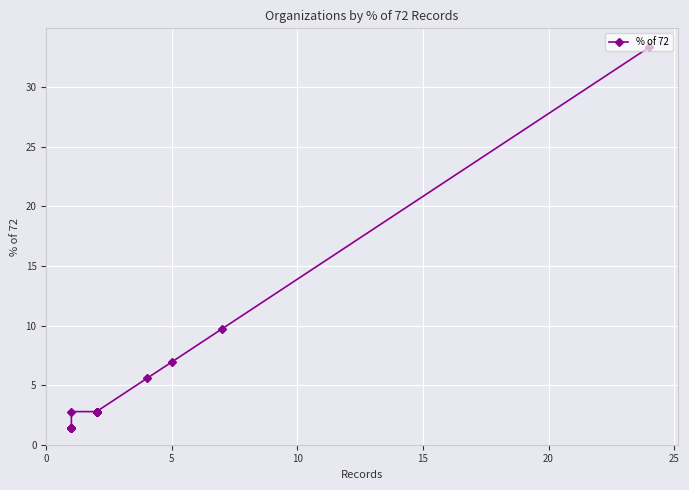

True or false: the data has more than 2 interior local peaks.

False